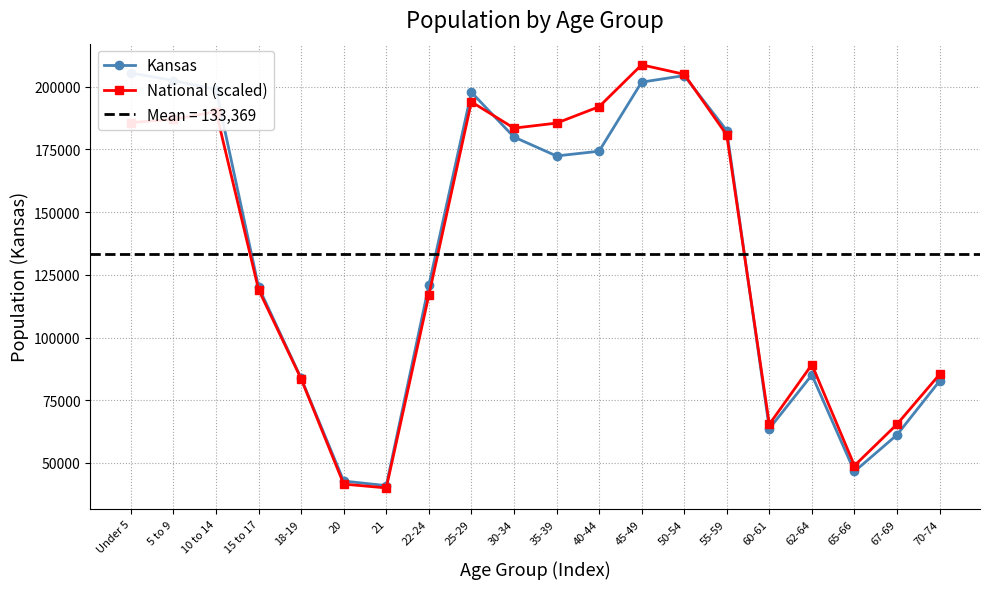

Read the National (scaled) value at 60-61.

65388.3